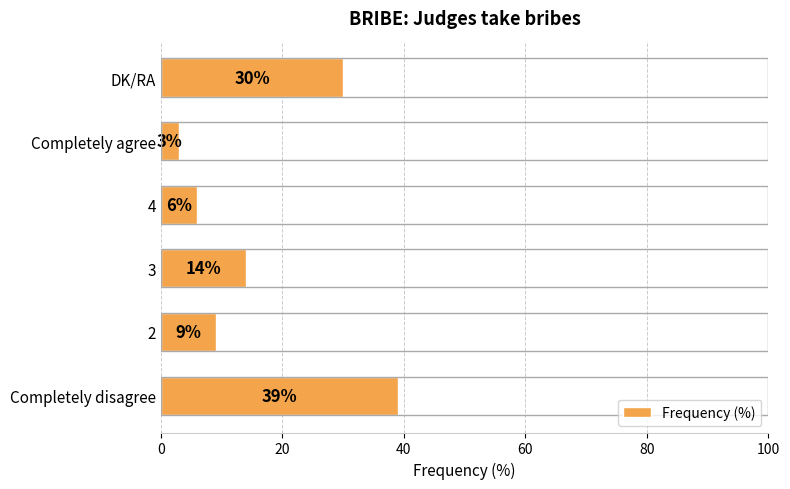

Rank the categories by value from highest to lowest.

Completely disagree, DK/RA, 3, 2, 4, Completely agree